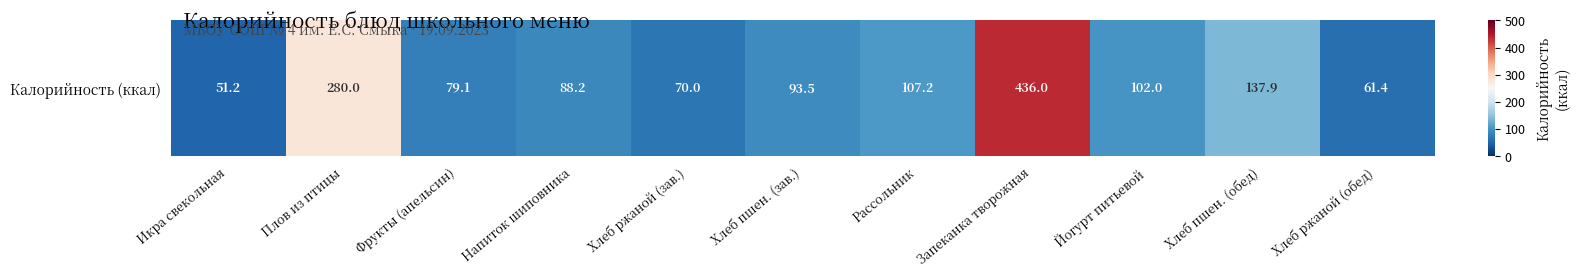

What is the change in value from Фрукты (апельсин) to Хлеб ржаной (обед)?

-17.8